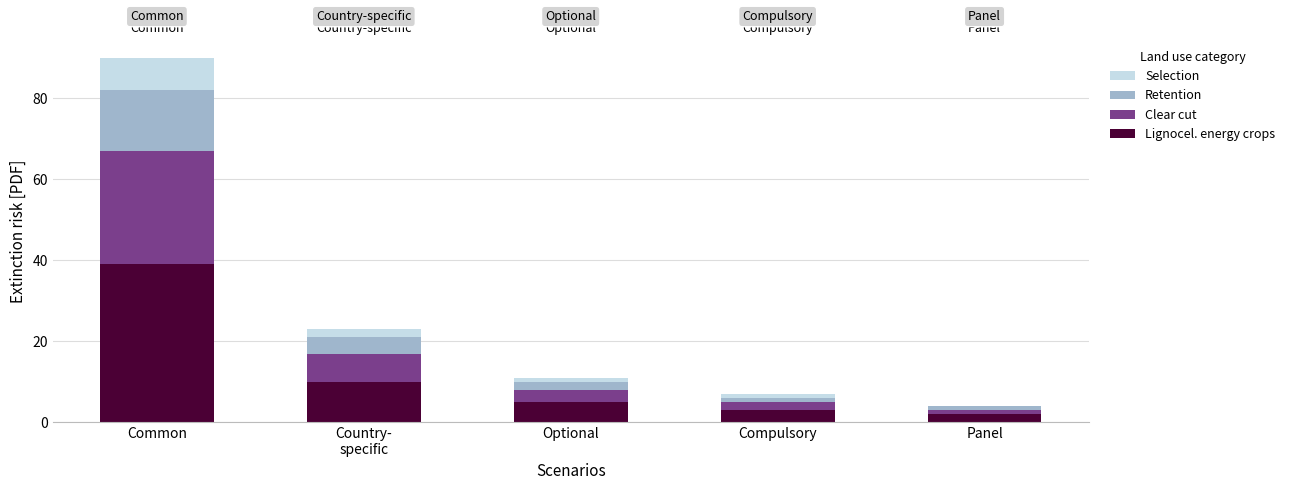

At which category does the chart reach its minimum across all series?

Panel